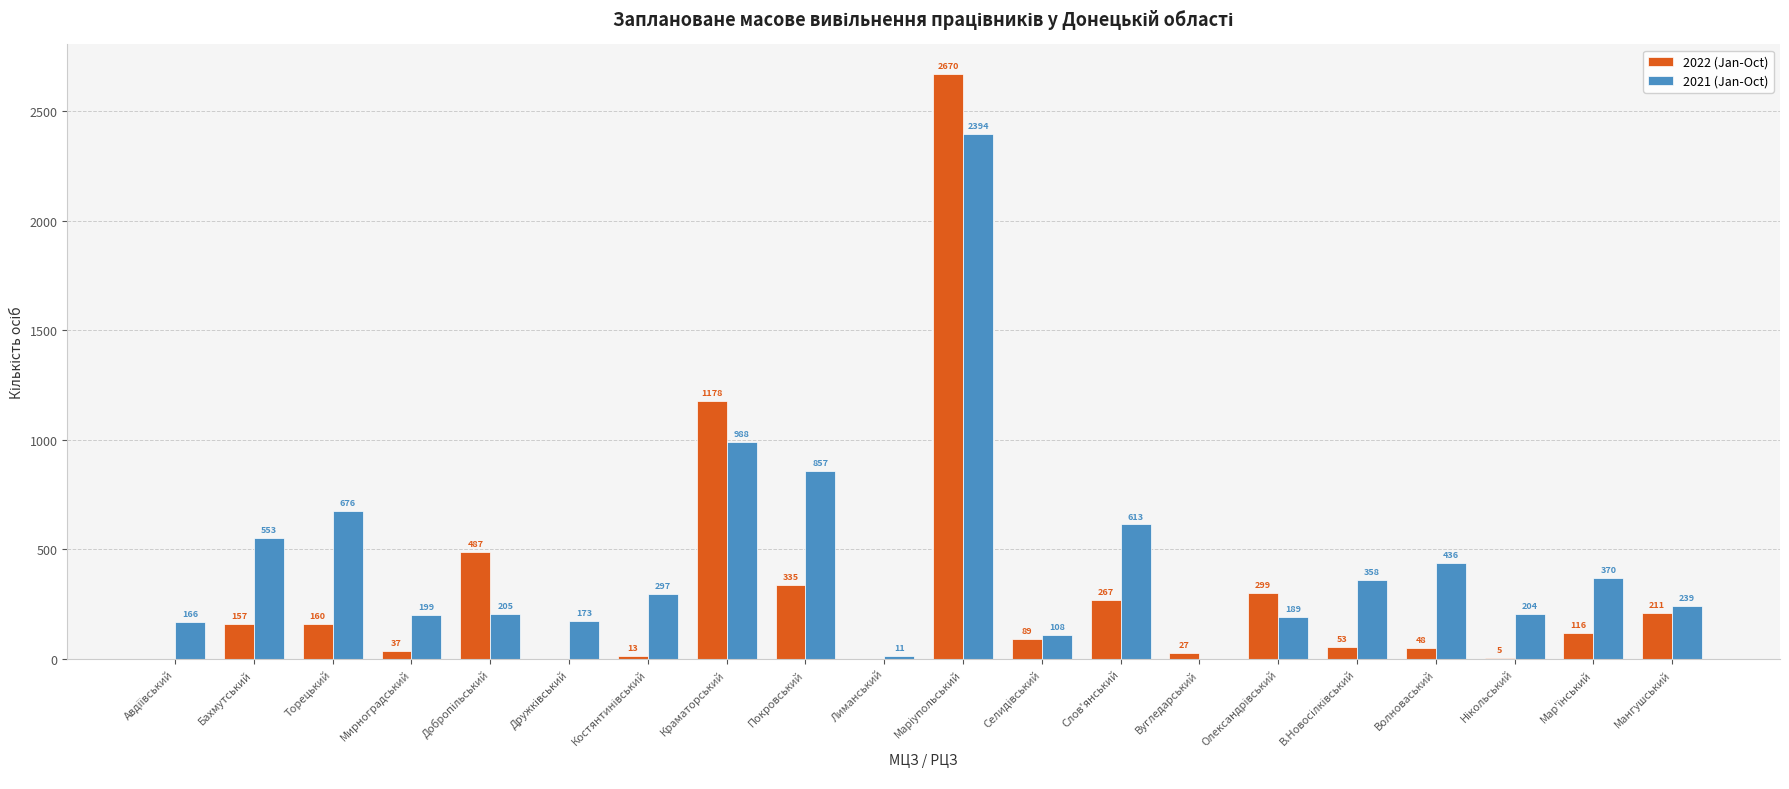

True or false: 2021 (Jan-Oct) has a value of 676 at Торецький.

True